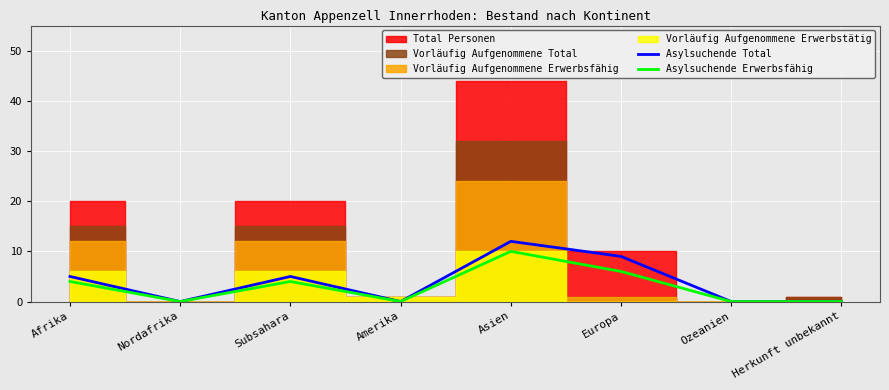

Is it true that Asylsuchende Total equals 12 at Asien?

True